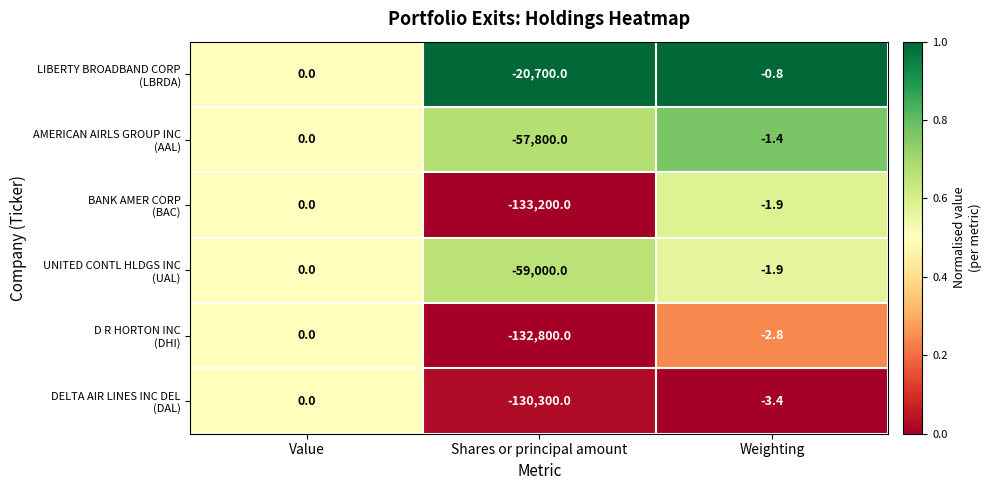

How many data points does each series have?

3